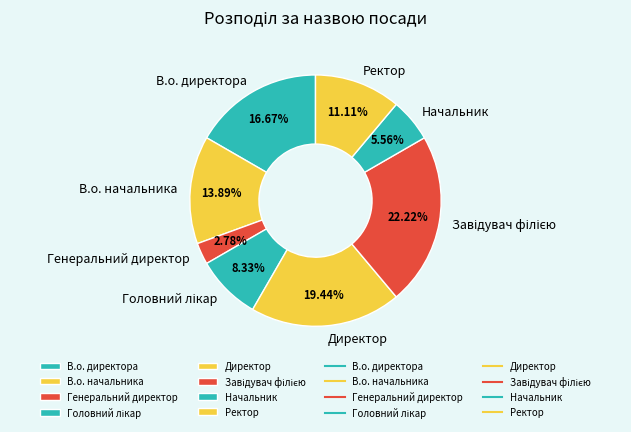

Combined, do Генеральний директор and Начальник account for over 50%?

No